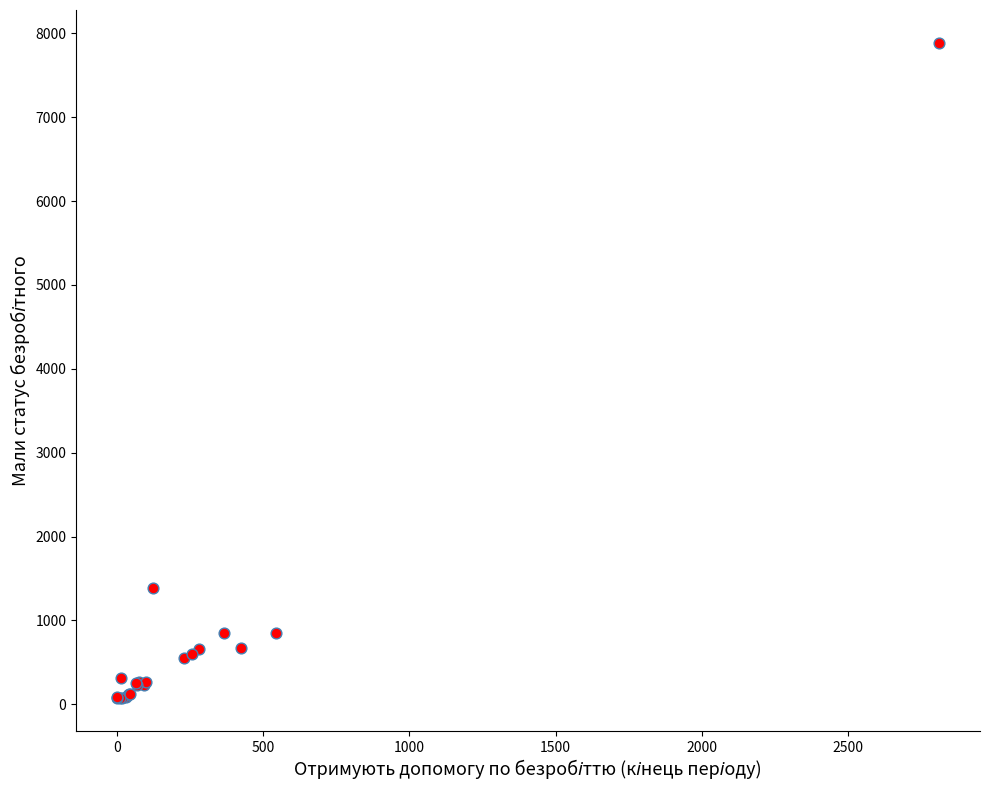

What Y value in the scatter plot is closest to 3981?

1392